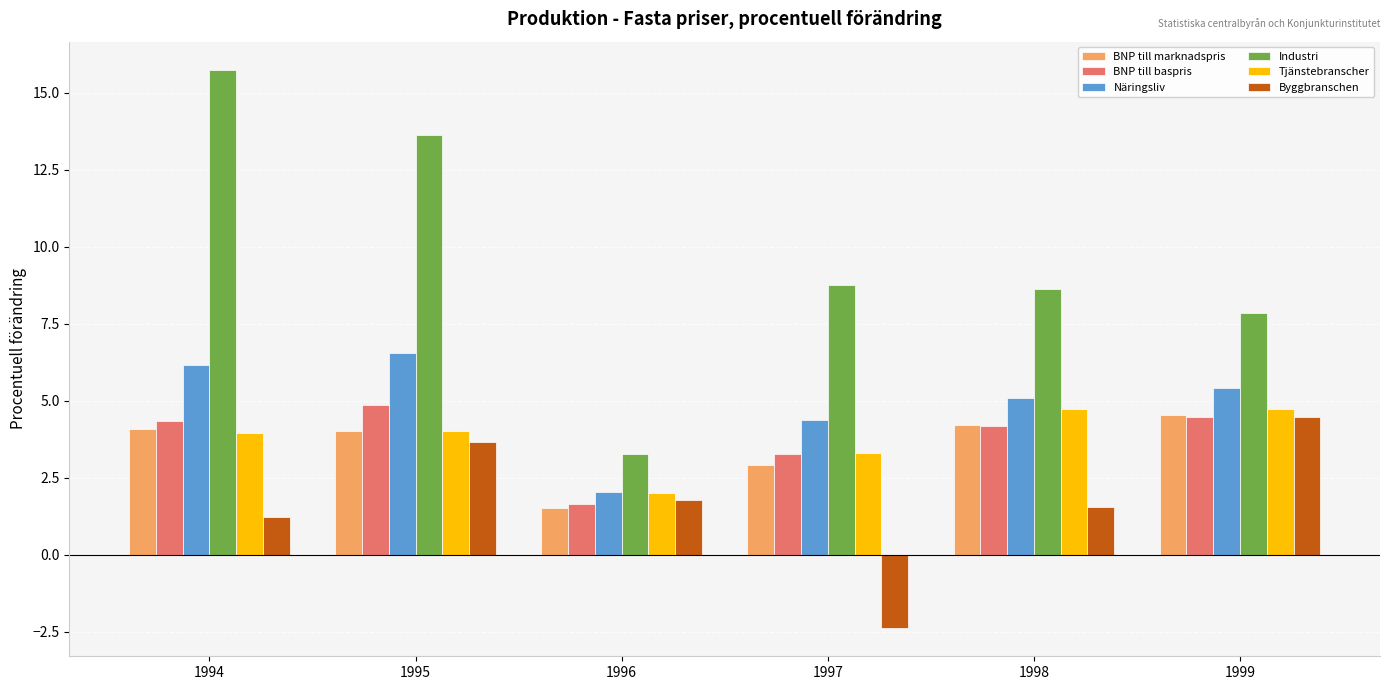

What is the sum of all BNP till baspris values?

22.8